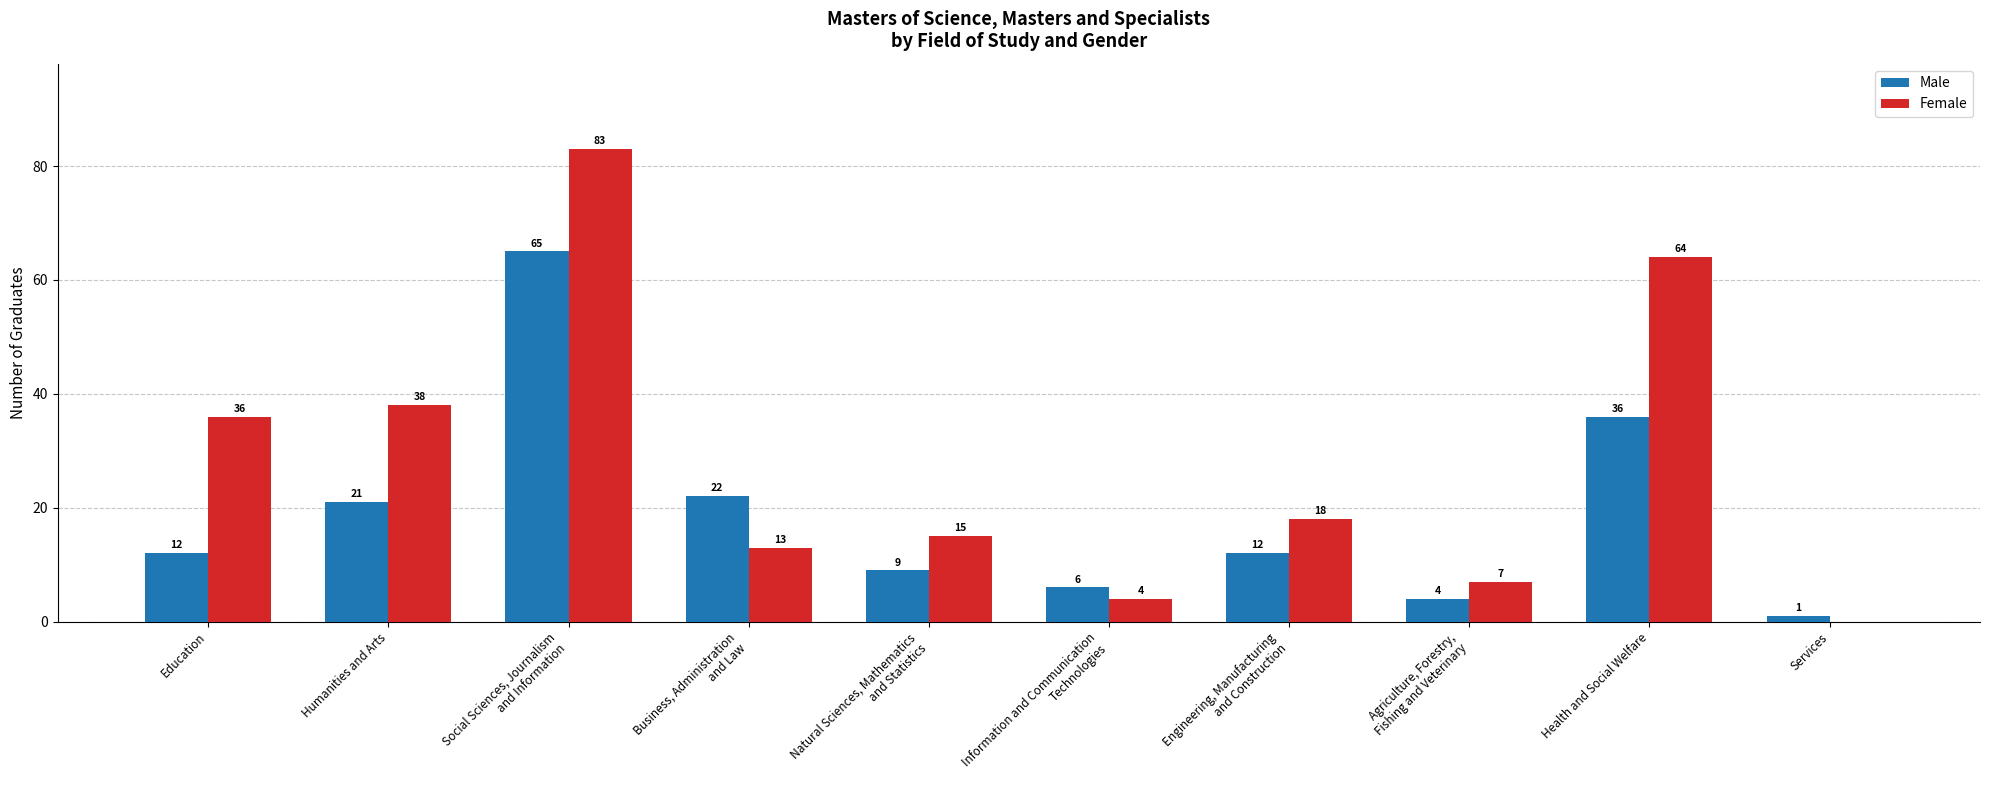

Where is Male nearest to the value 33?

Health and Social Welfare